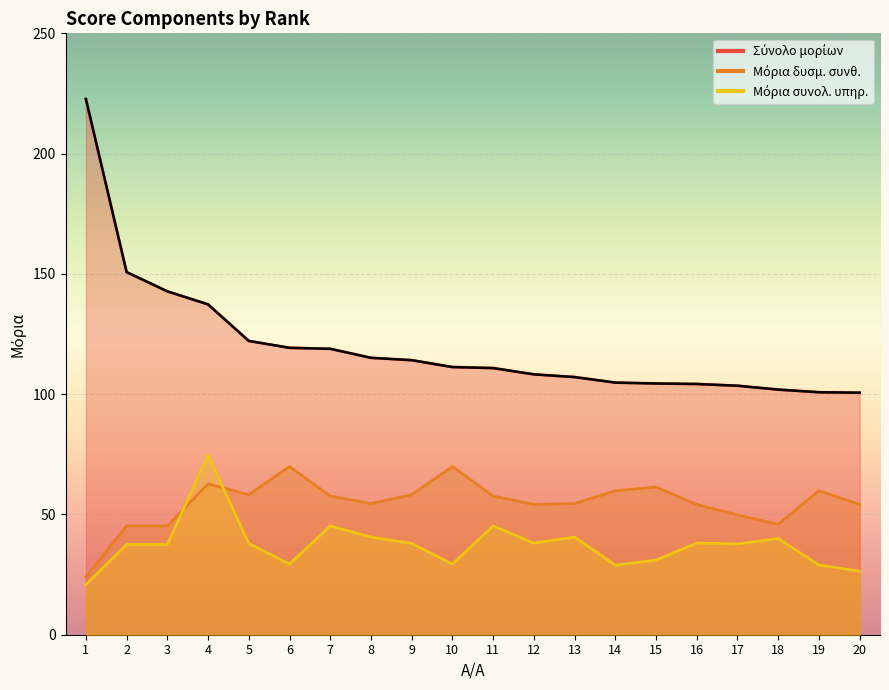

At which category does Μόρια δυσμ. συνθ. reach its first local peak?

4